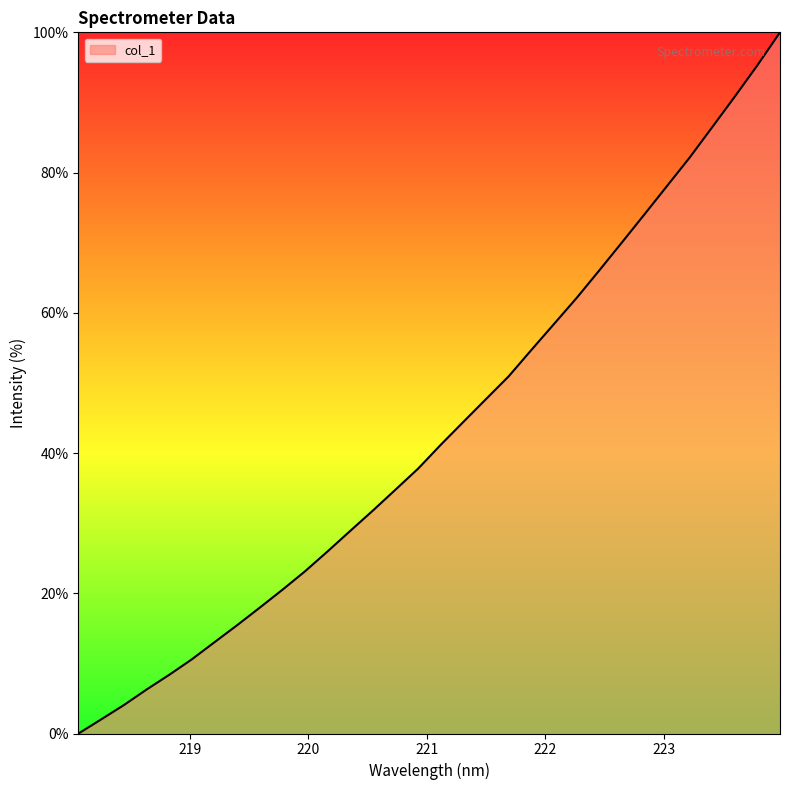

What is the sum of all values?

1382.8